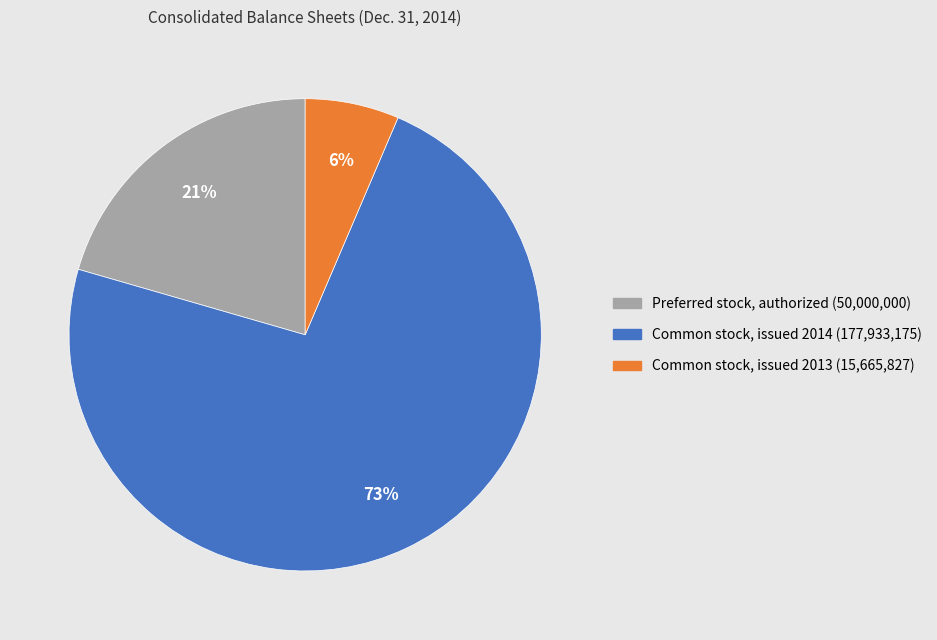

How many slices are in this pie chart?

3